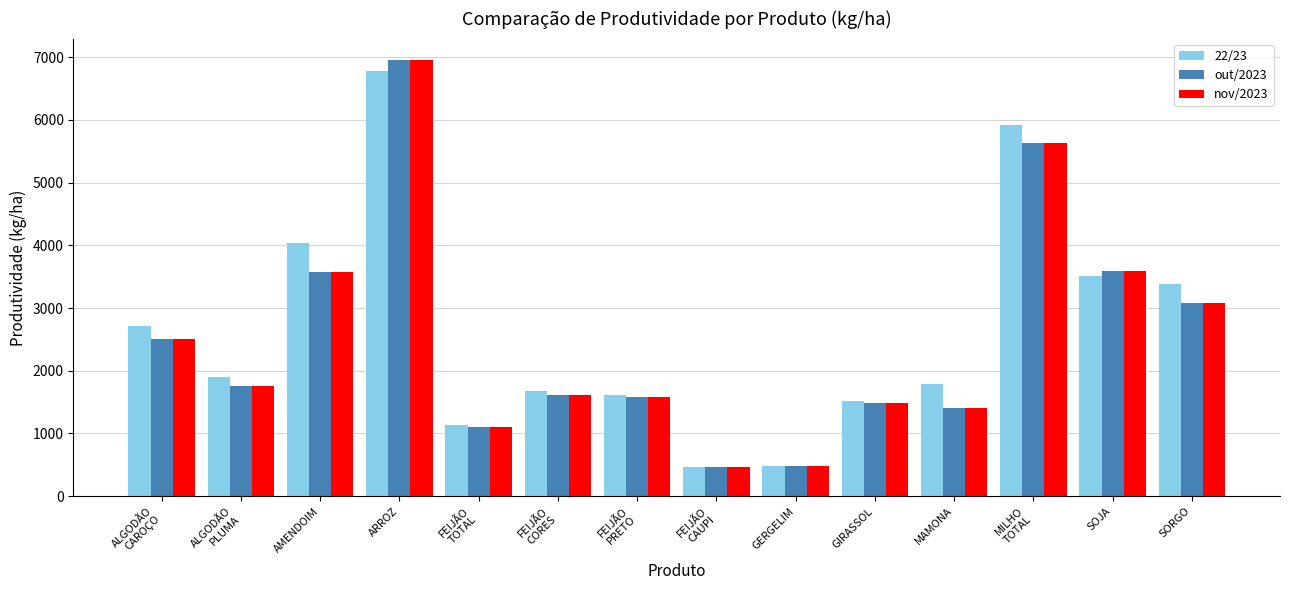

What is the highest value of the 22/23 series?

6779.5